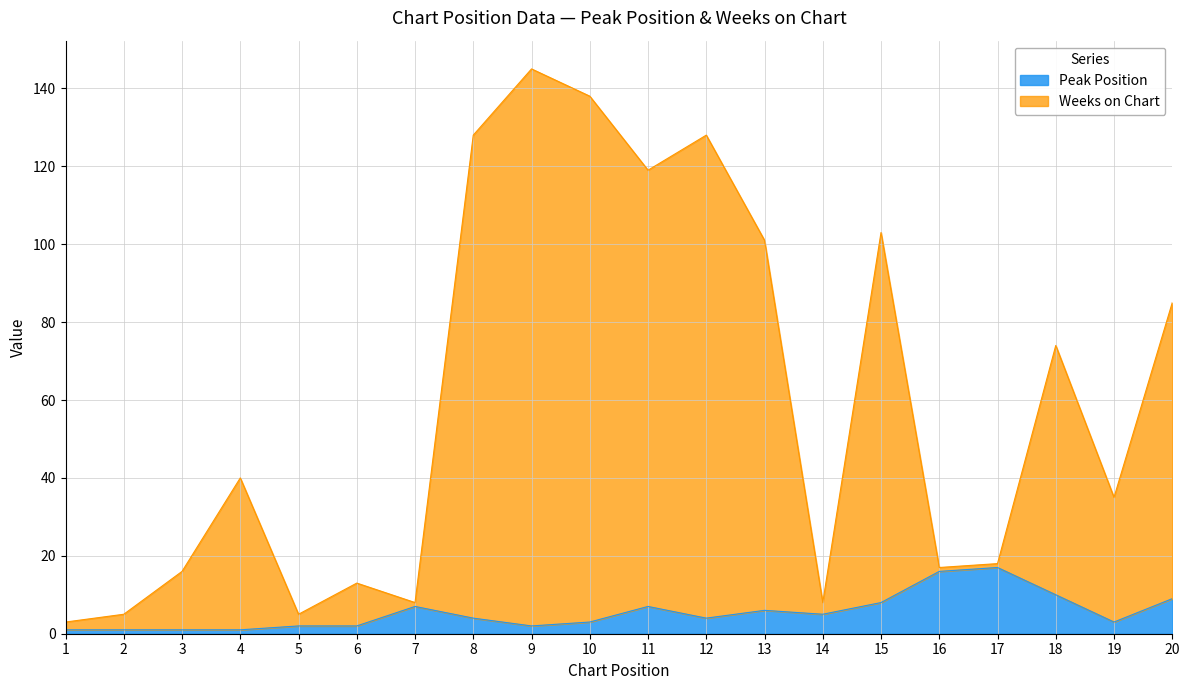

What is the minimum value for Peak Position?

1